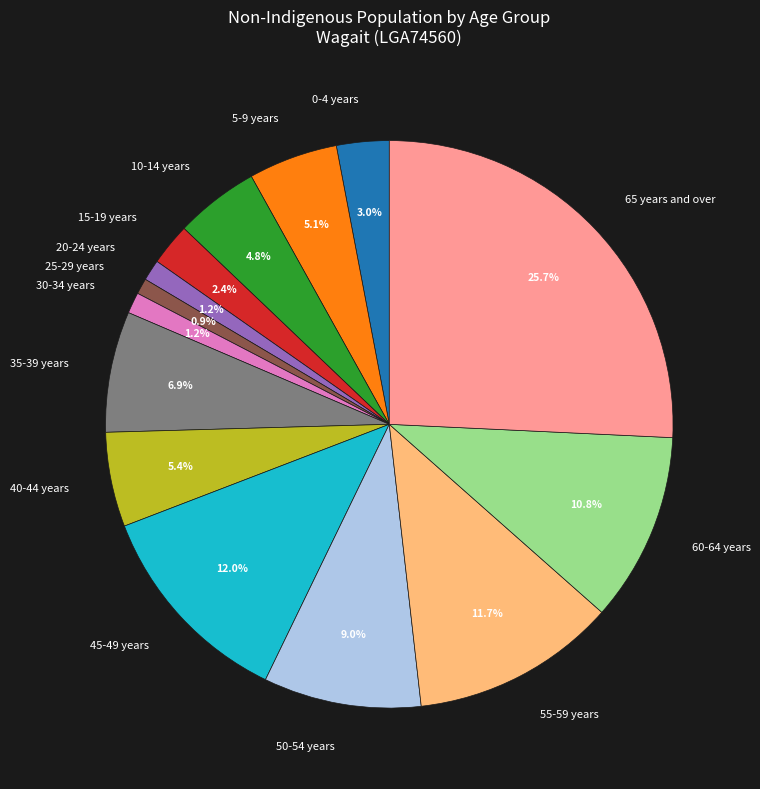

Is there any slice that represents more than half of the pie?

No